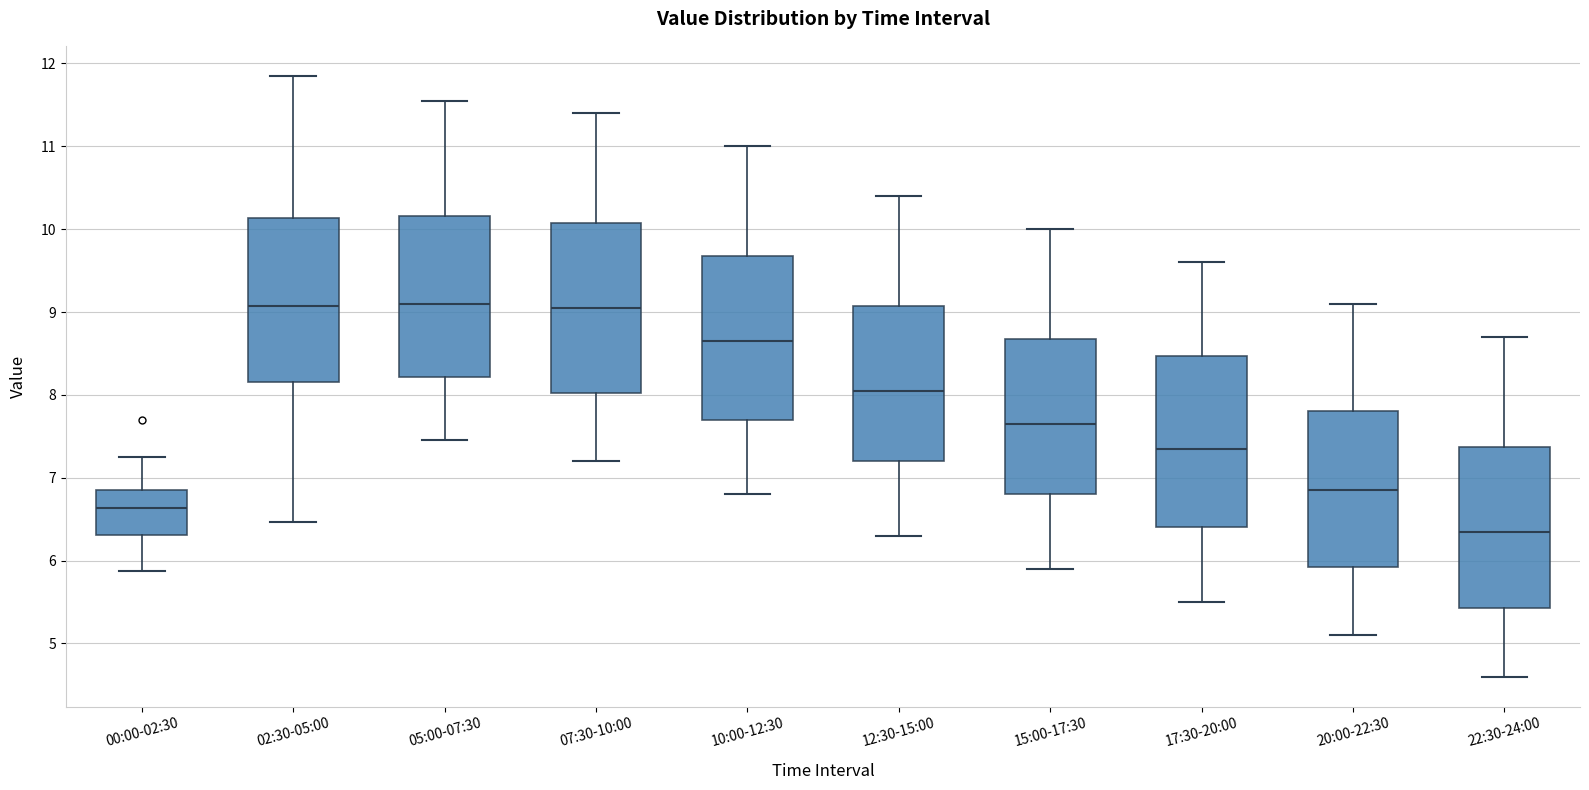

Reading left to right, transcribe this box plot: for each box, give where its median line is, the range the box spans, and where its two whiskers end, as read against the y-axis. The values are not printed on the chart, so give them approximately, as read against the axis.

00:00-02:30: median 6.6, box 6.3 to 6.9, whiskers 5.9 to 7.3
02:30-05:00: median 9.1, box 8.2 to 10.1, whiskers 6.5 to 11.9
05:00-07:30: median 9.1, box 8.2 to 10.2, whiskers 7.5 to 11.6
07:30-10:00: median 9.1, box 8.0 to 10.1, whiskers 7.2 to 11.4
10:00-12:30: median 8.7, box 7.7 to 9.7, whiskers 6.8 to 11.0
12:30-15:00: median 8.1, box 7.2 to 9.1, whiskers 6.3 to 10.4
15:00-17:30: median 7.7, box 6.8 to 8.7, whiskers 5.9 to 10.0
17:30-20:00: median 7.4, box 6.4 to 8.5, whiskers 5.5 to 9.6
20:00-22:30: median 6.9, box 5.9 to 7.8, whiskers 5.1 to 9.1
22:30-24:00: median 6.4, box 5.4 to 7.4, whiskers 4.6 to 8.7